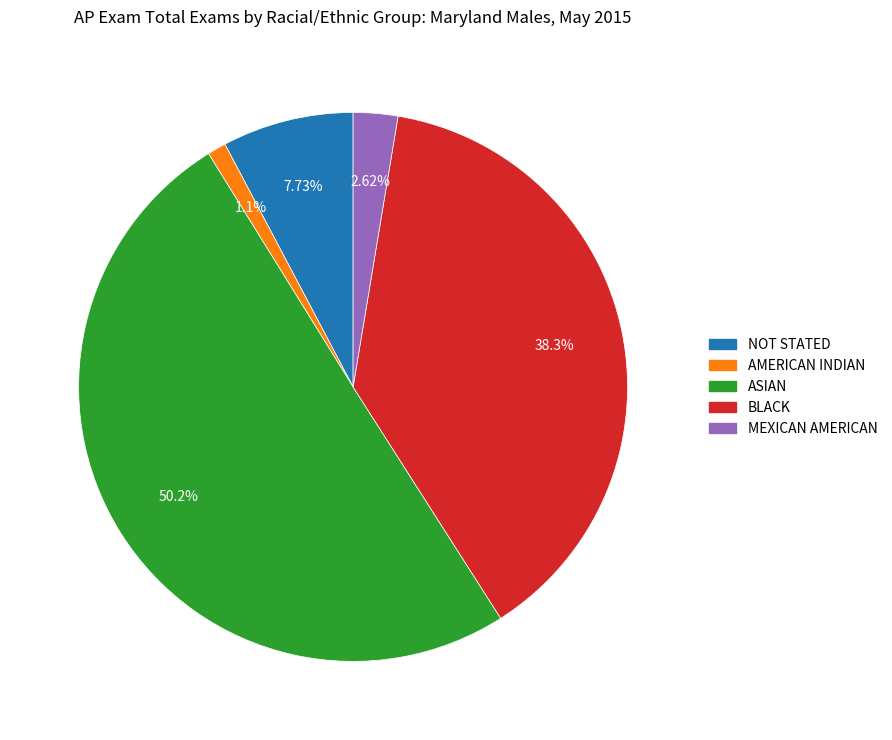

Count the number of slices in the pie.

5